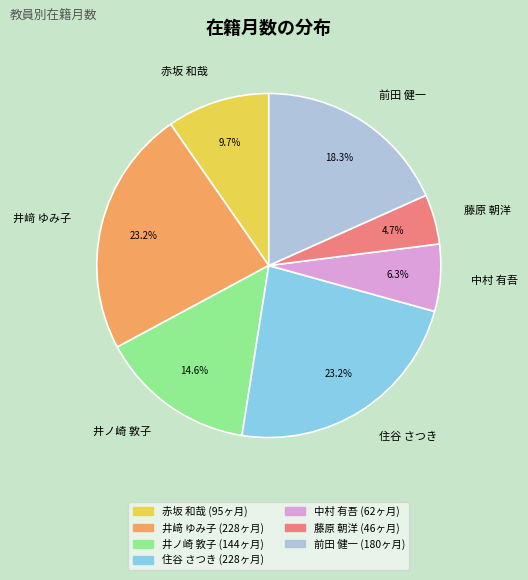

To the nearest percent, what percentage of the pie is 赤坂 和哉?

10%